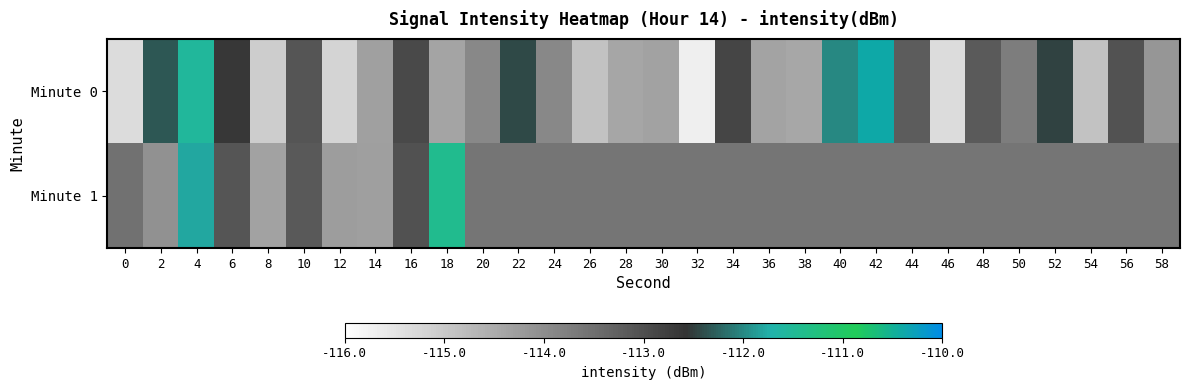

Which series has the largest range (max minus min)?

Minute 0